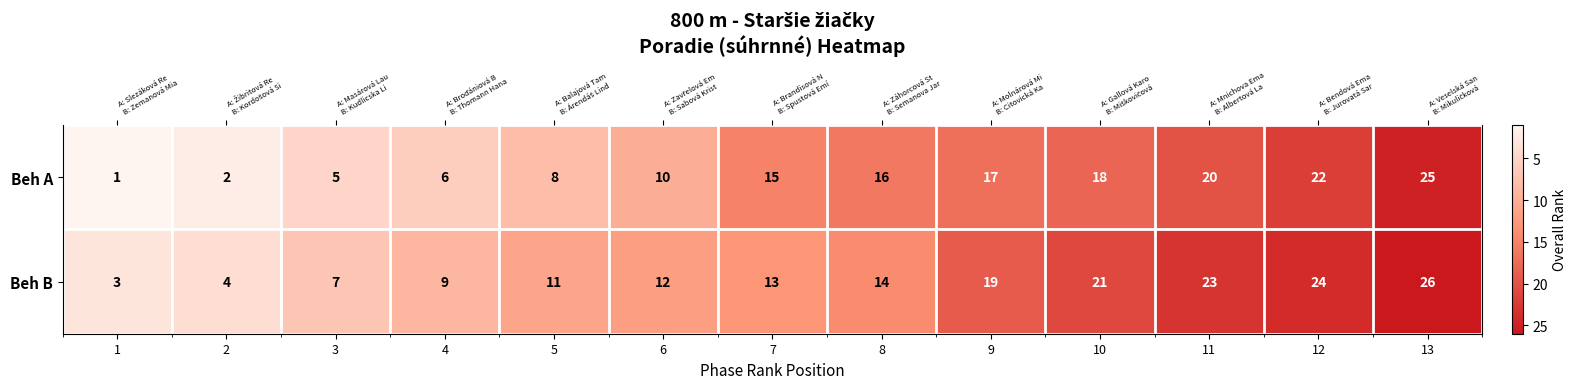

List the series in order of their overall mean, highest first.

Beh B, Beh A